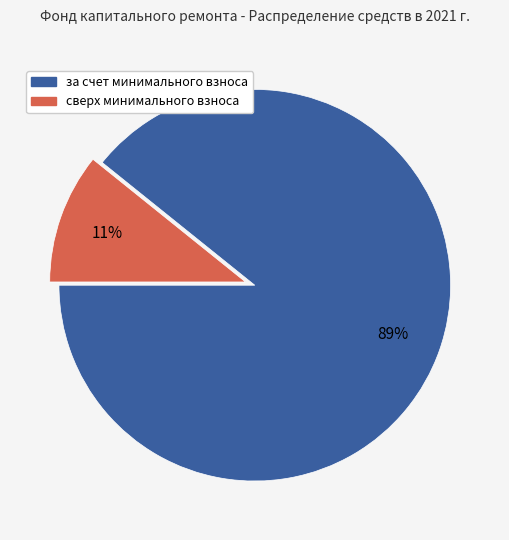

Which category has the smallest portion of the pie?

сверх минимального взноса